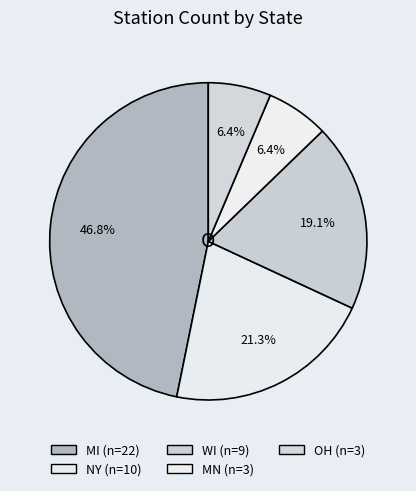

How many slices are in this pie chart?

5